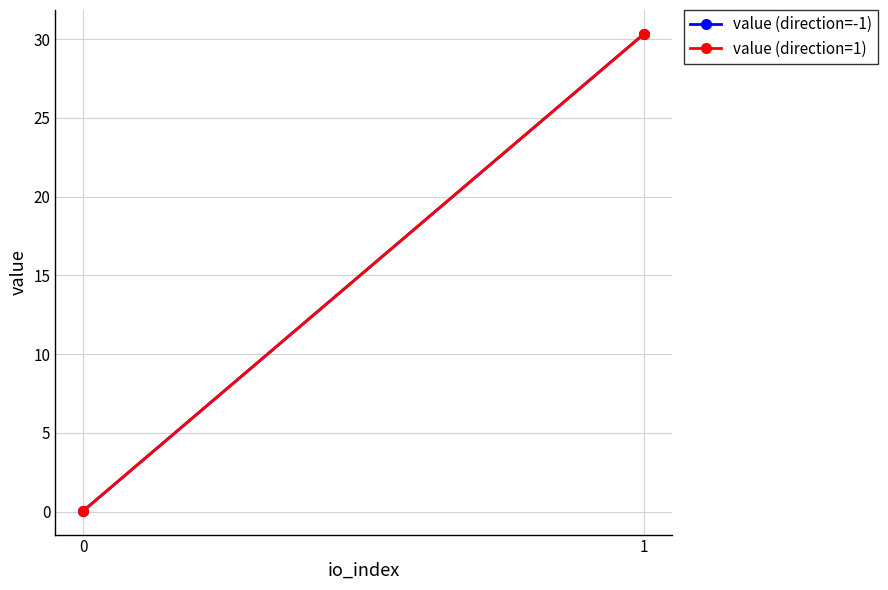

What are all the series names shown in the legend?

value (direction=-1), value (direction=1)